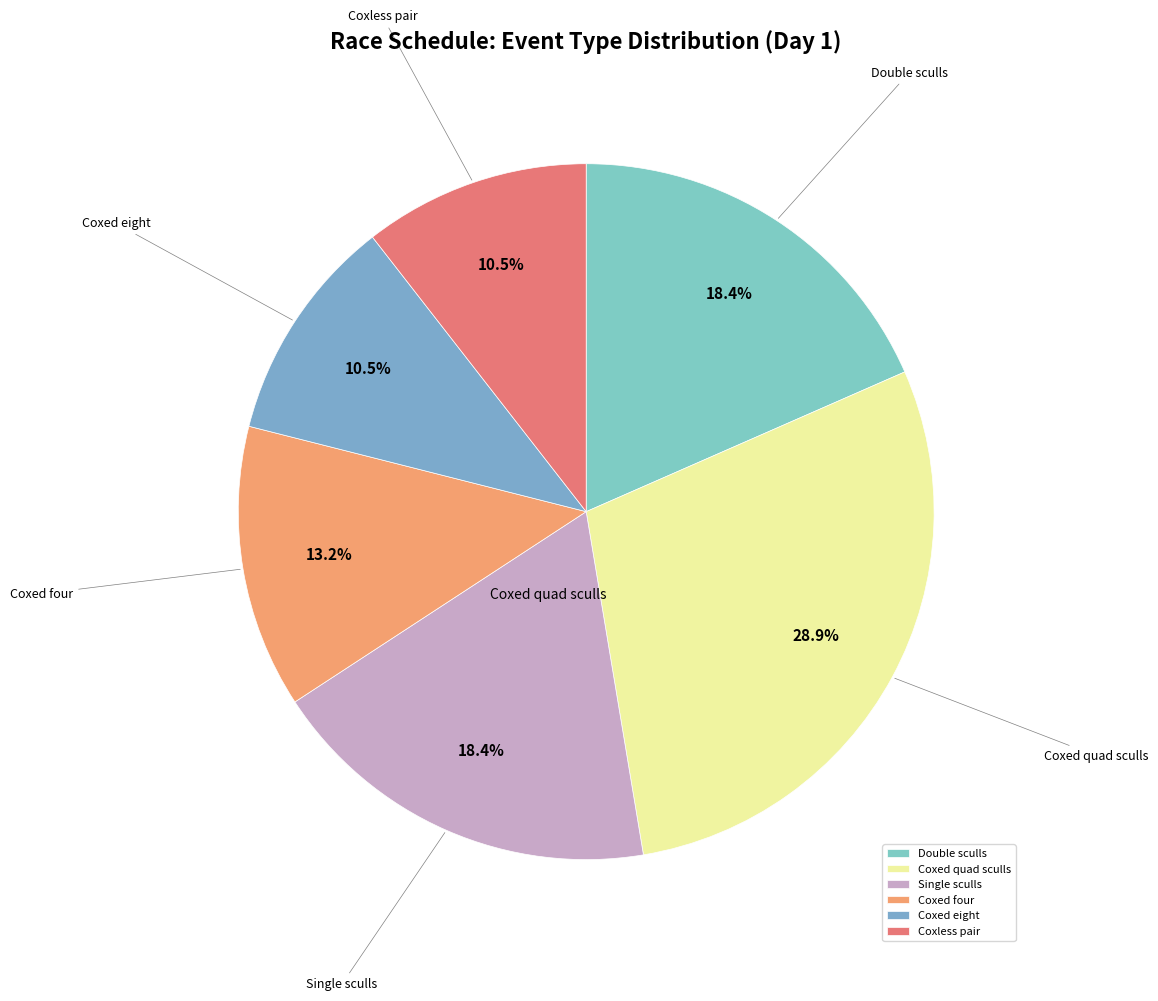

What is the largest slice in the pie chart?

Coxed quad sculls